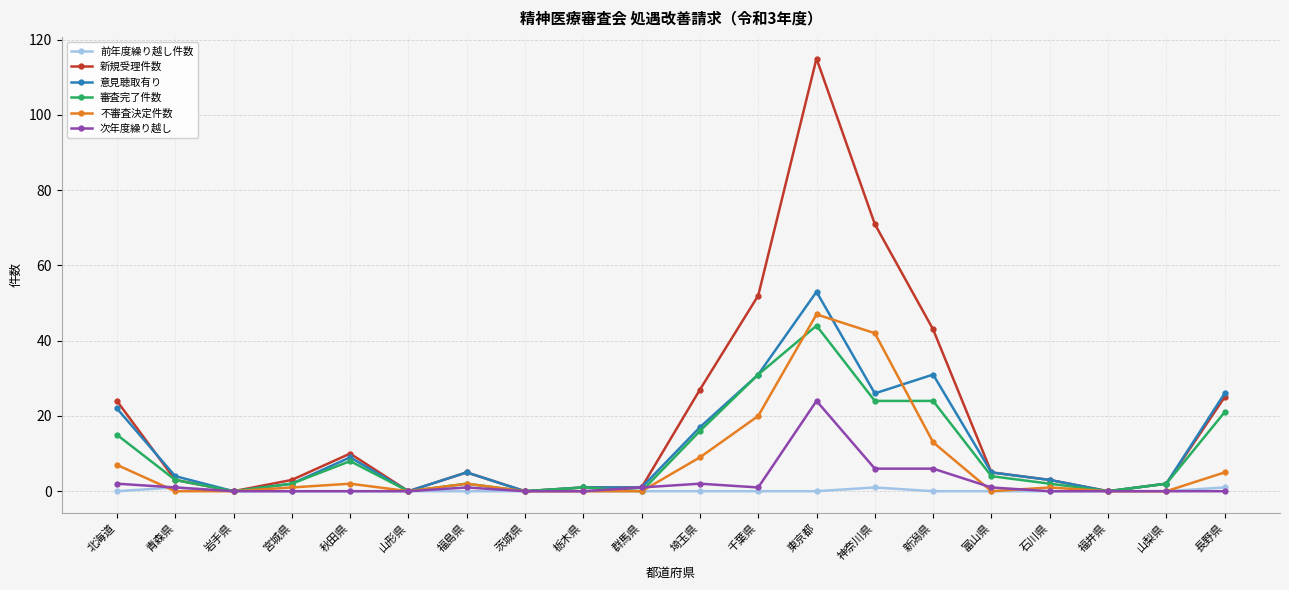

How many data points does each series have?

20